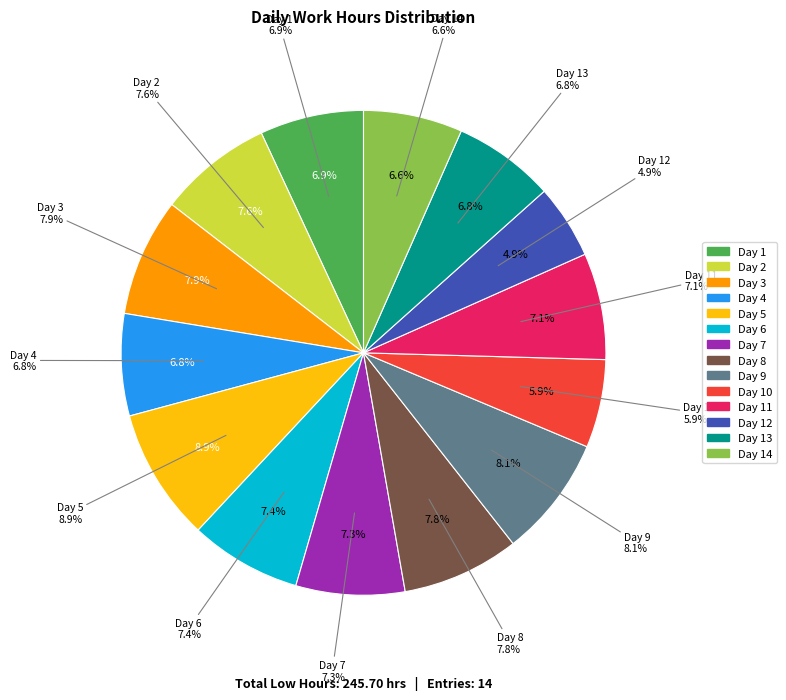

What percentage is the Day 2 slice, to the nearest percent?

8%